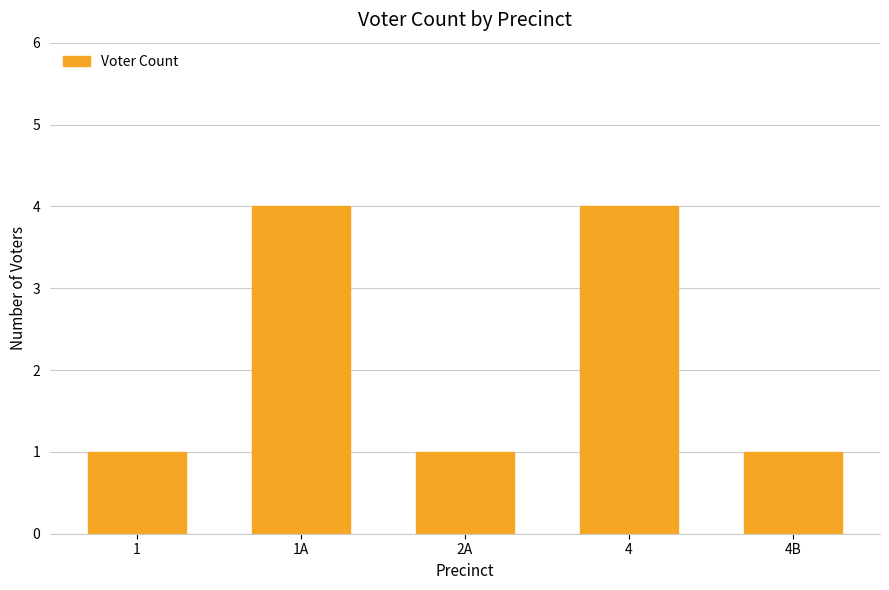

What is the difference between the maximum and minimum values?

3